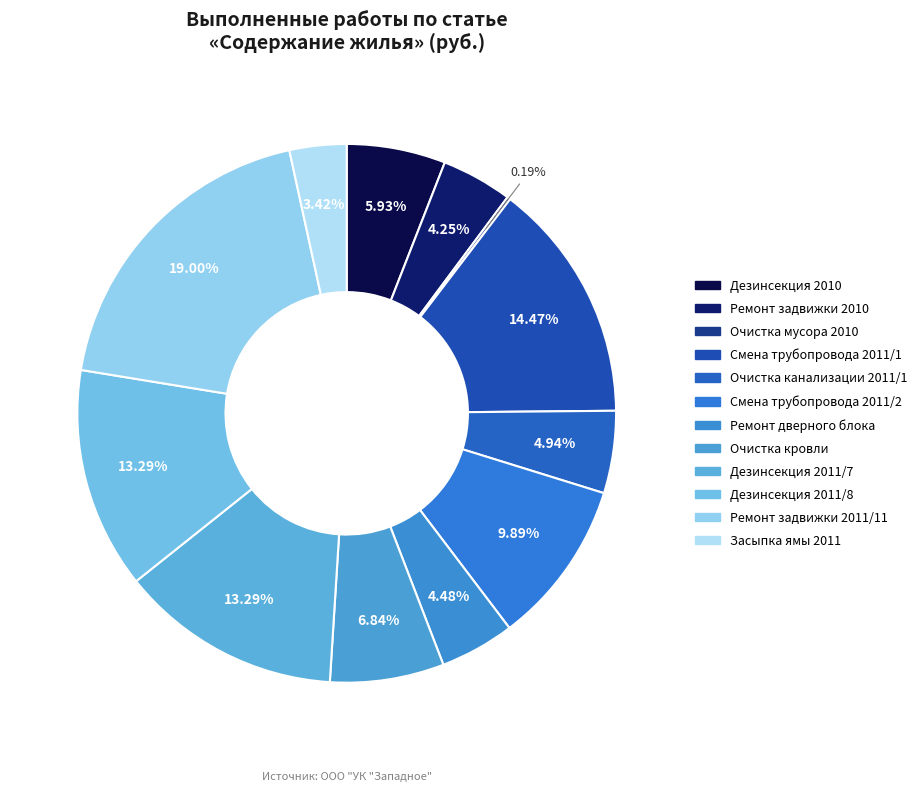

What is the smallest slice in the pie chart?

Очистка мусора 2010